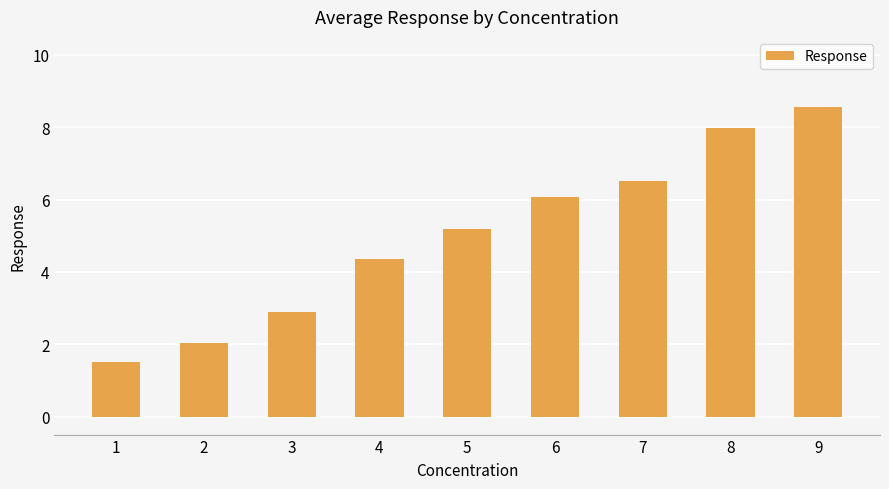

Which category has the lowest value across all series?

1